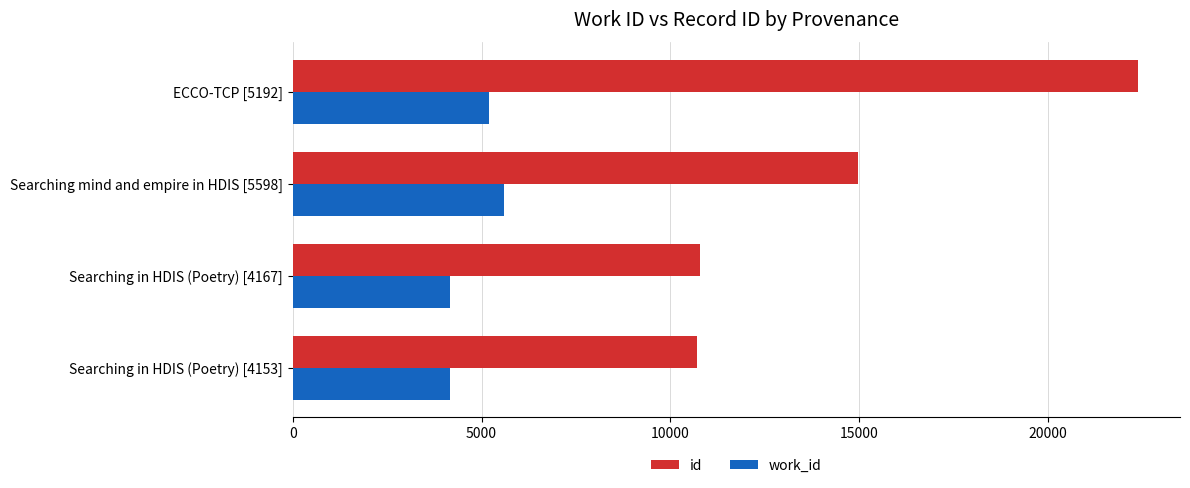

At which category is the sum across all series the highest?

ECCO-TCP [5192]